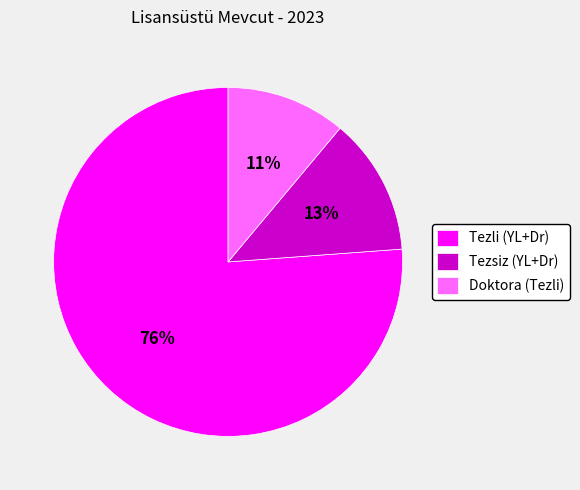

To the nearest percent, what is the combined percentage of Tezsiz (YL+Dr) and Doktora (Tezli)?

24%